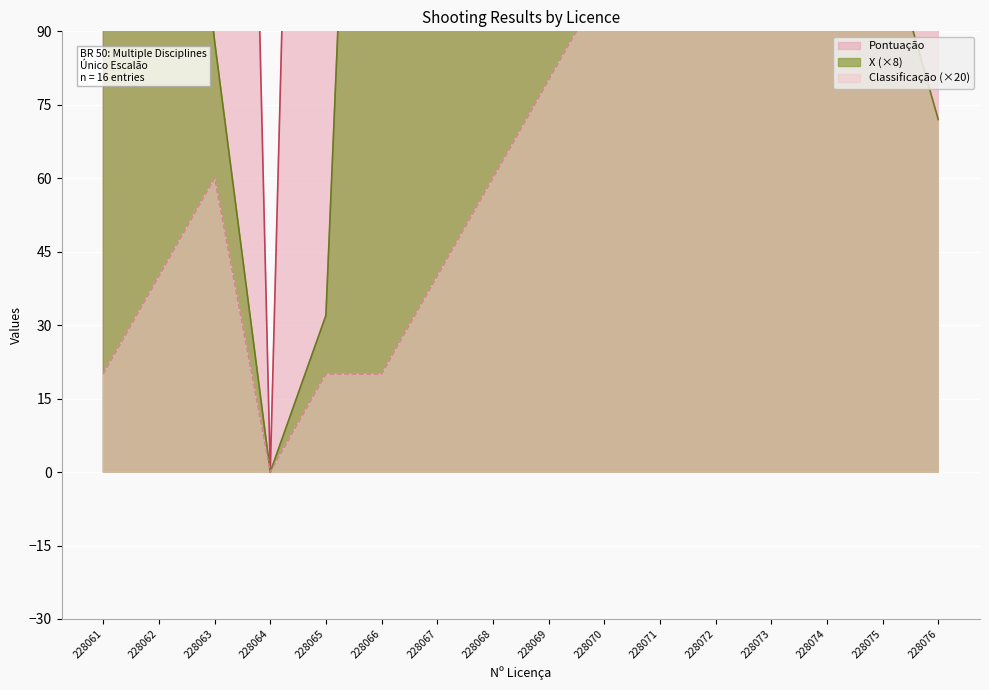

What is the spread (max minus min) of values at 228063?

417